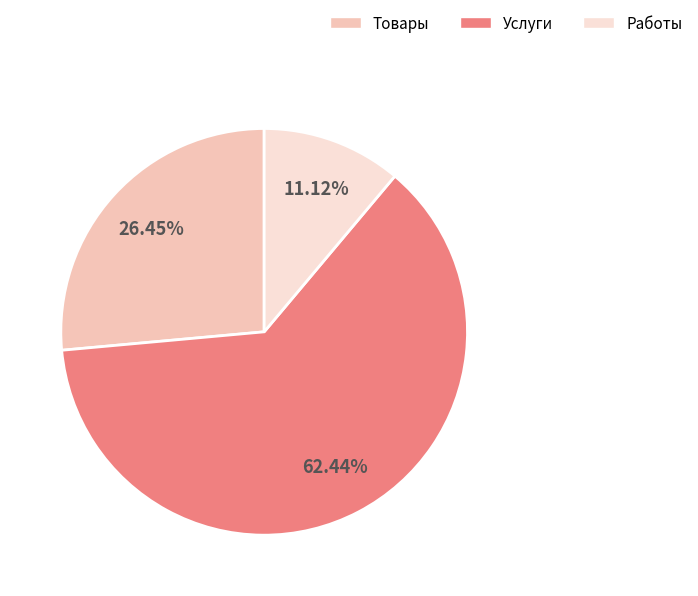

What percentage do Работы and Услуги together represent?

73.6%